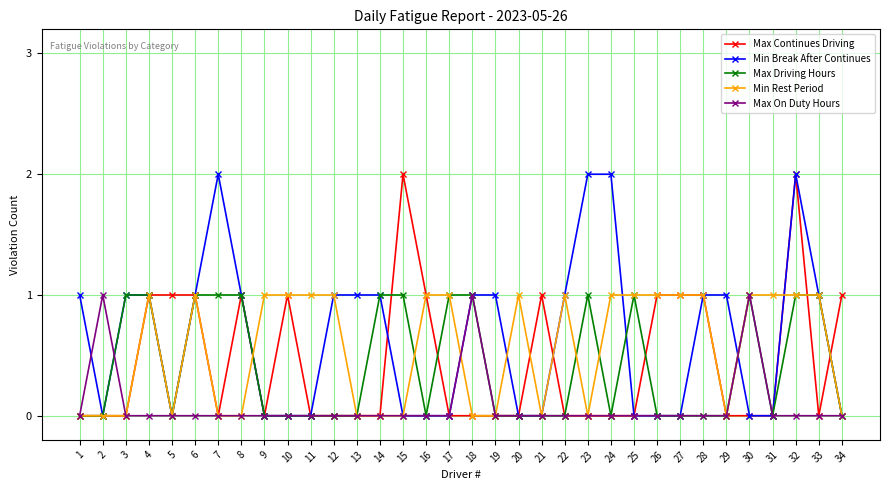

True or false: Min Break After Continues has more than 0 points higher than both neighbors.

True